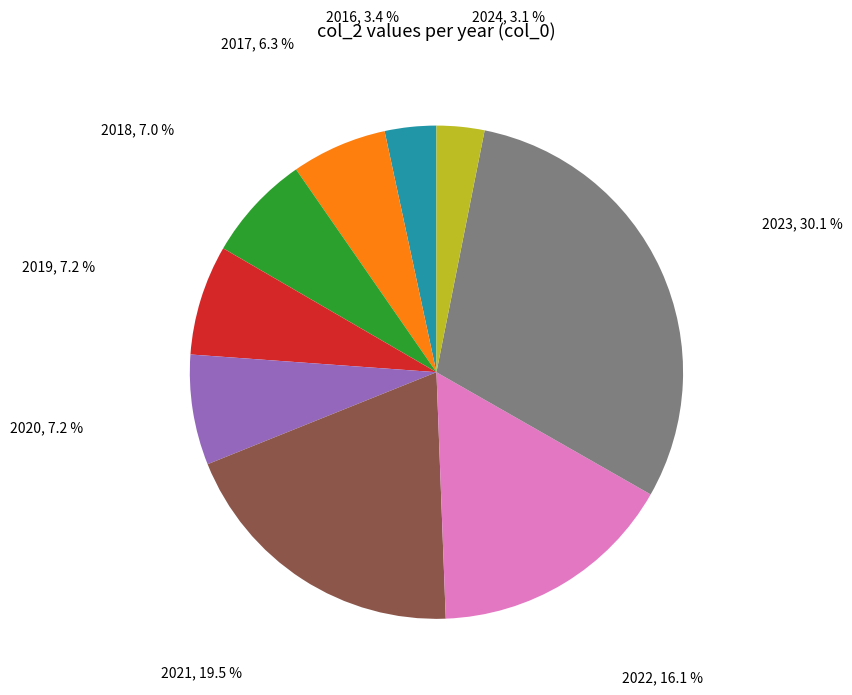

Is the sum of 2016 and 2017 greater than half?

No